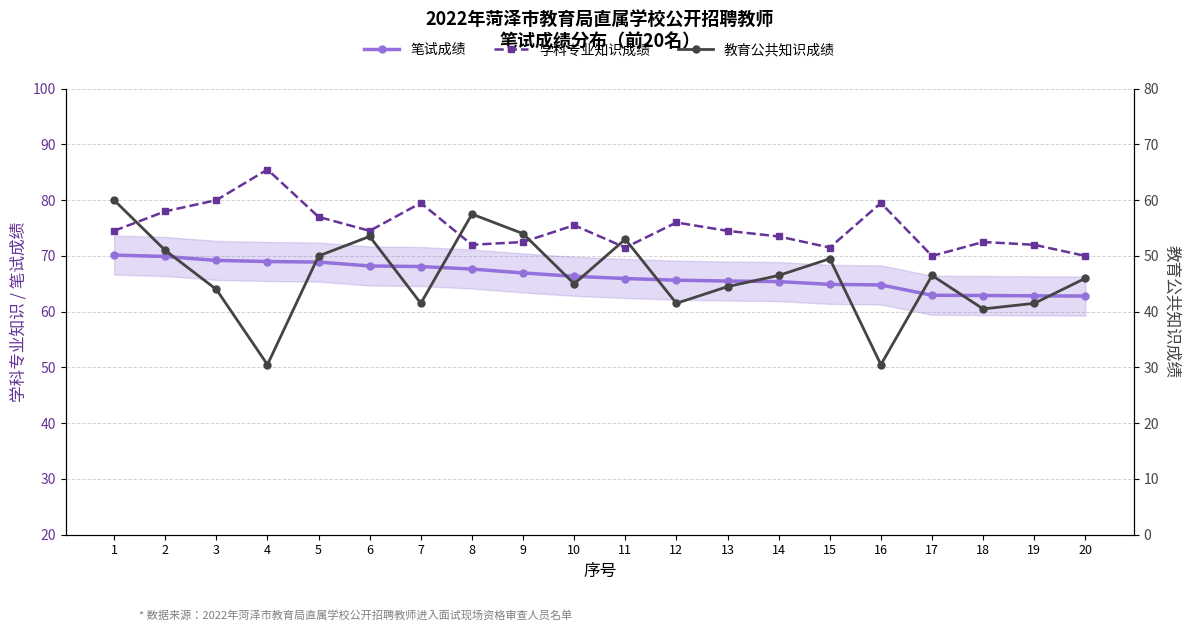

What is the difference between the highest and lowest values at 8?

14.5